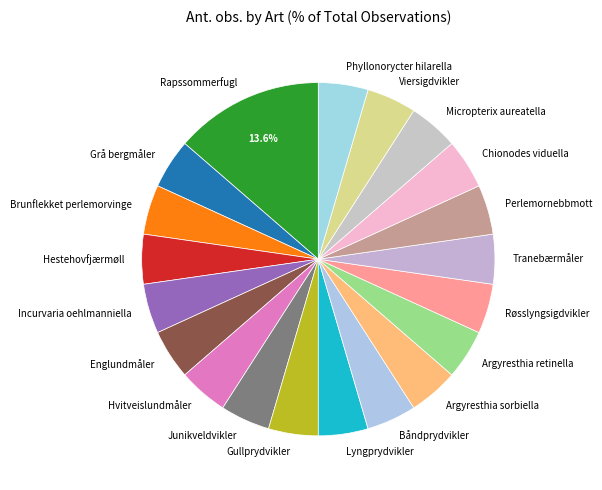

What is the largest slice in the pie chart?

Rapssommerfugl